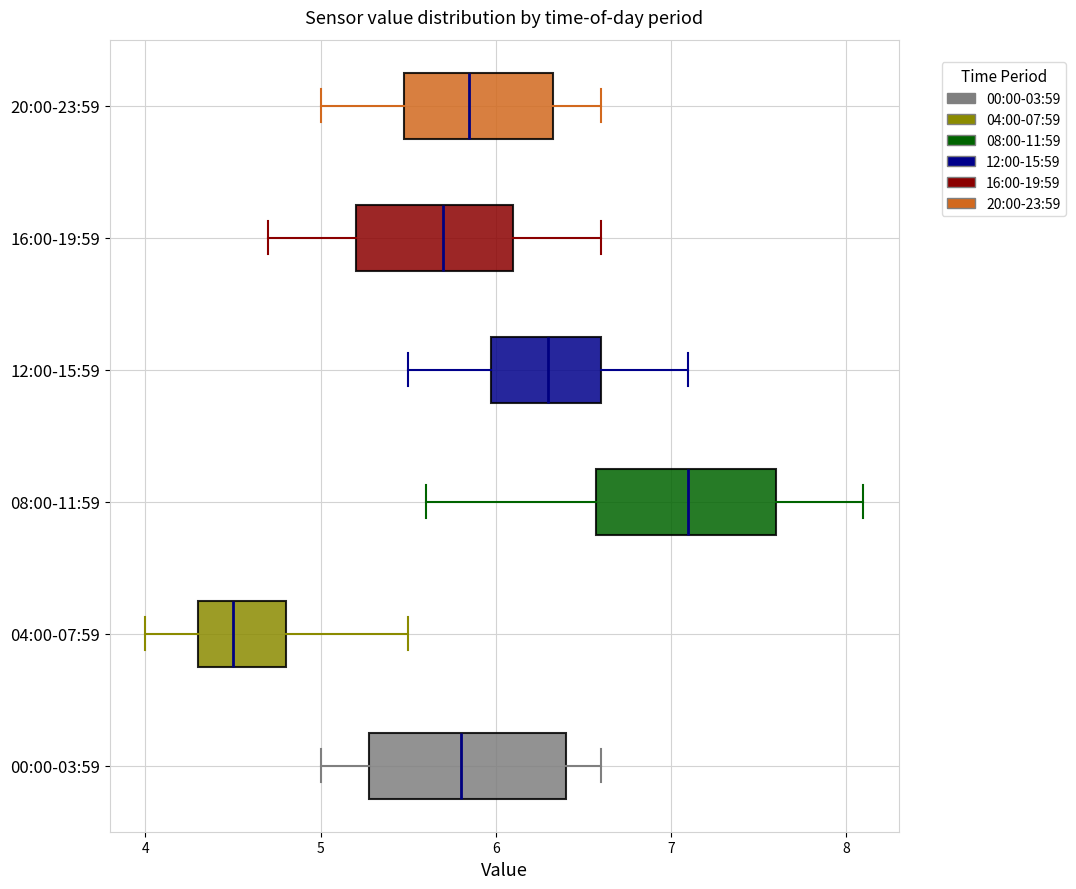

Which box has the furthest to the right median line?

08:00-11:59